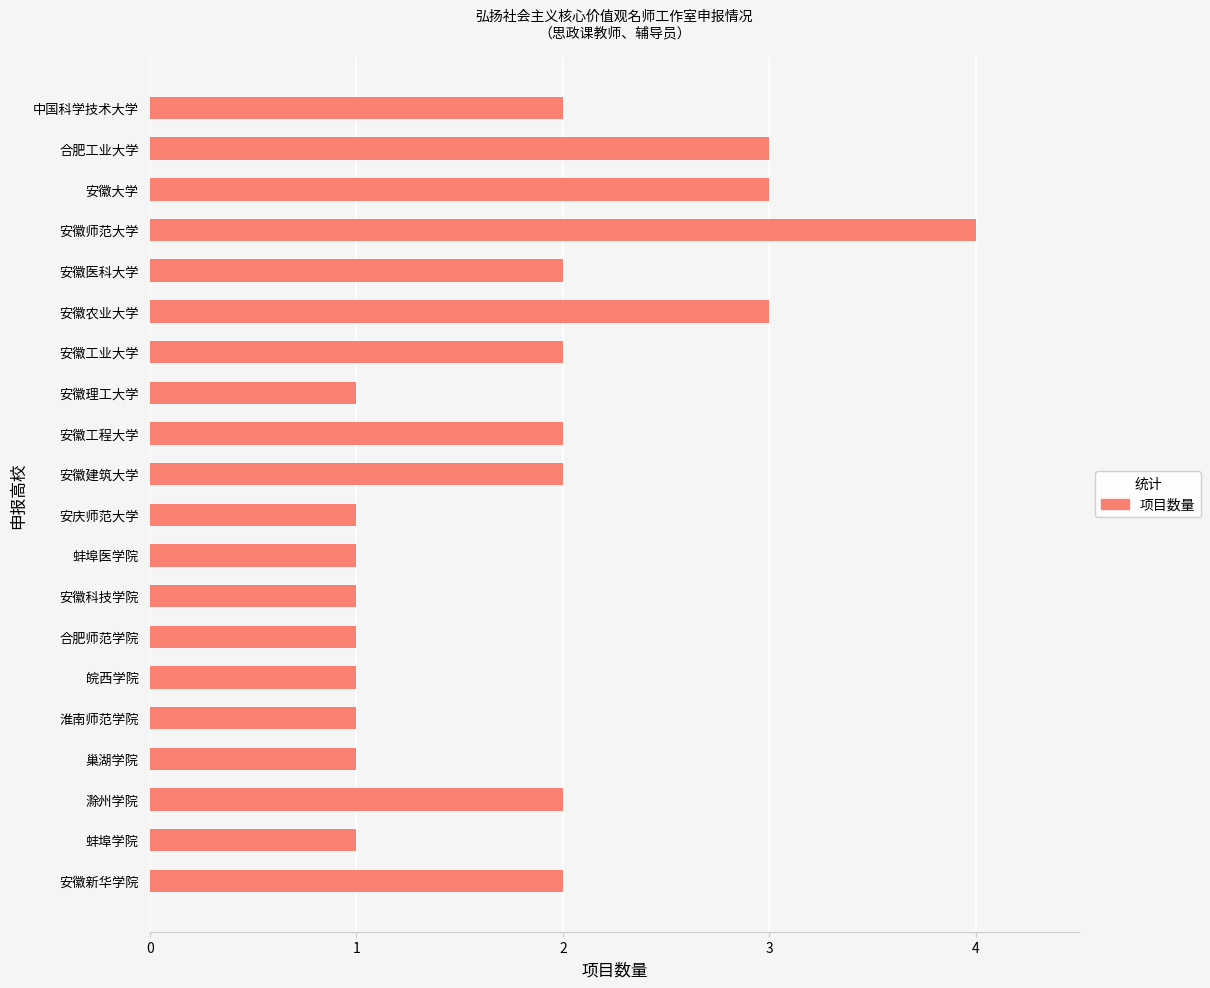

Which has a higher value, 安徽工业大学 or 合肥师范学院?

安徽工业大学